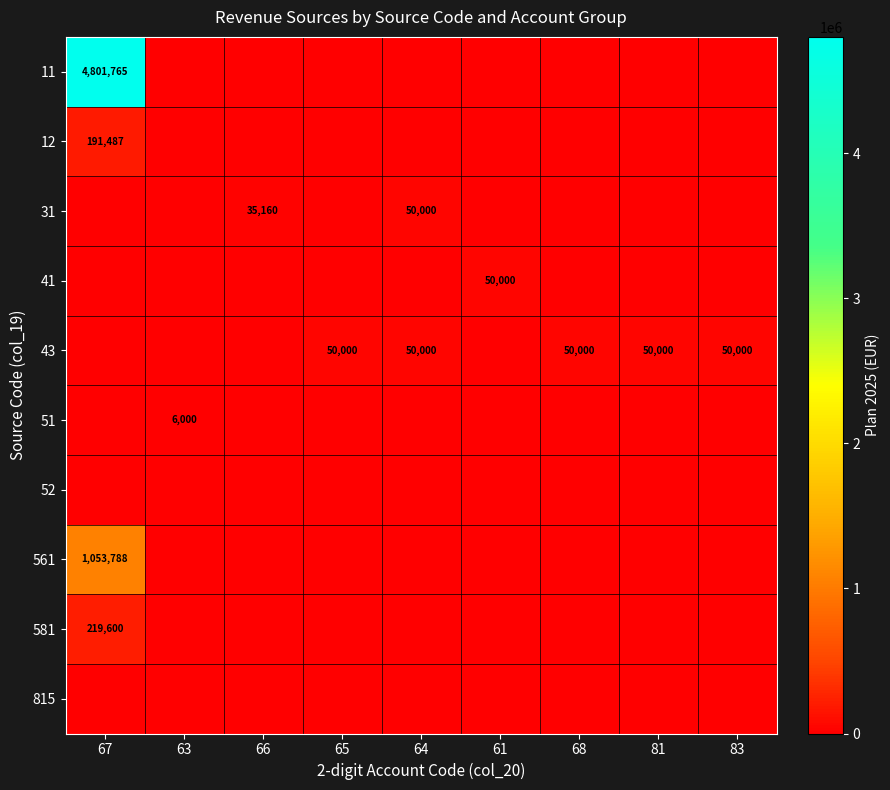

At how many categories does at least one series exceed 4204777?

1